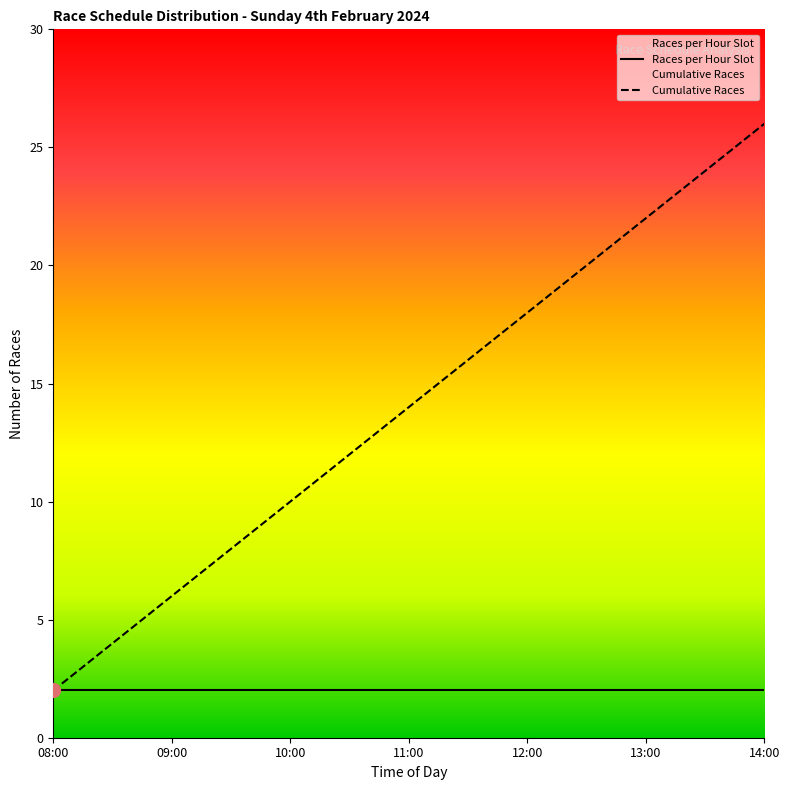

Which has a higher value, 11:30 or 10:30?

11:30